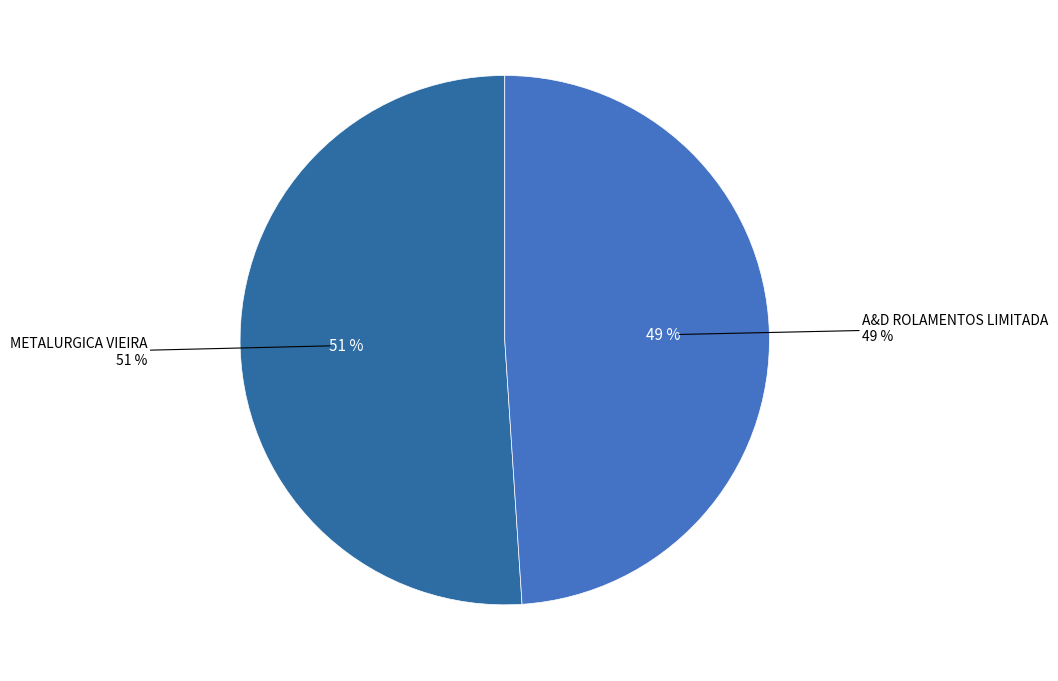

To the nearest percent, what percentage of the pie is METALURGICA VIEIRA?

51%